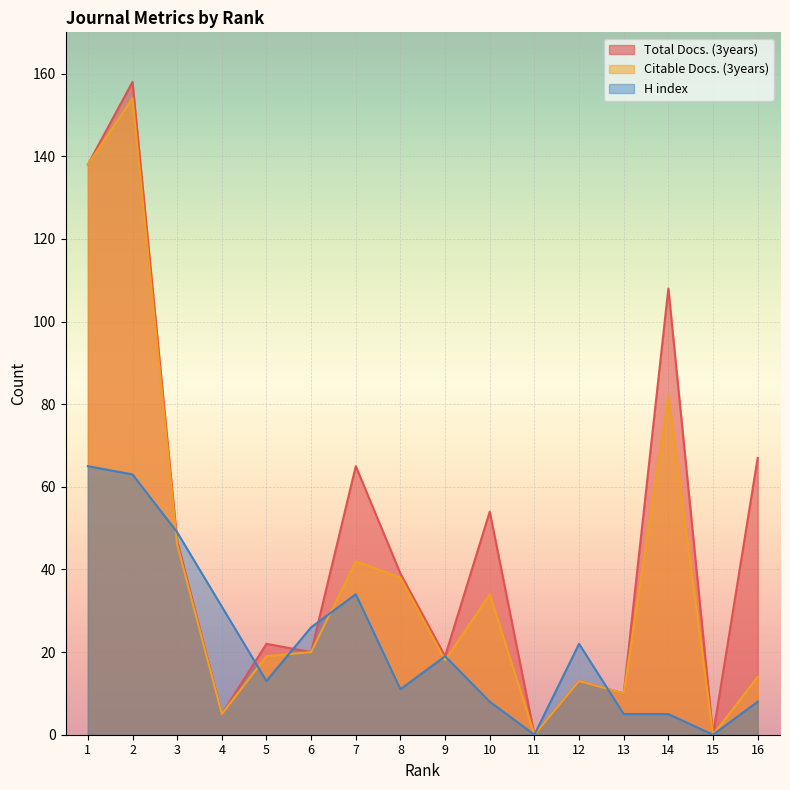

How many lines are shown in the chart?

3